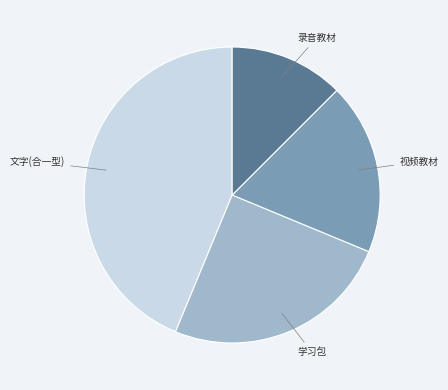

Does any single category account for the majority?

No